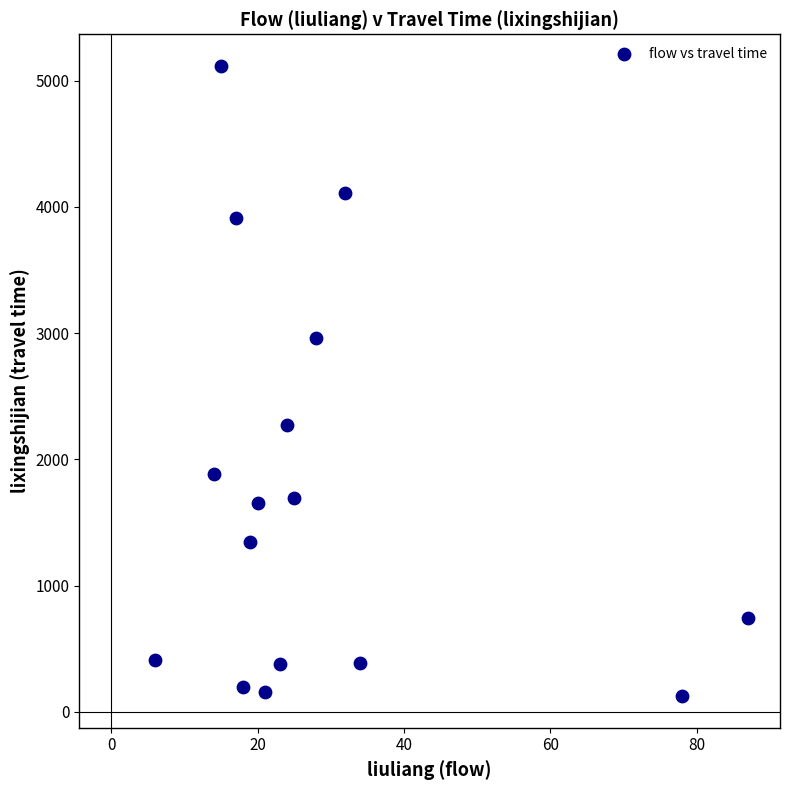

What is the range of Y values (max minus min)?

4995